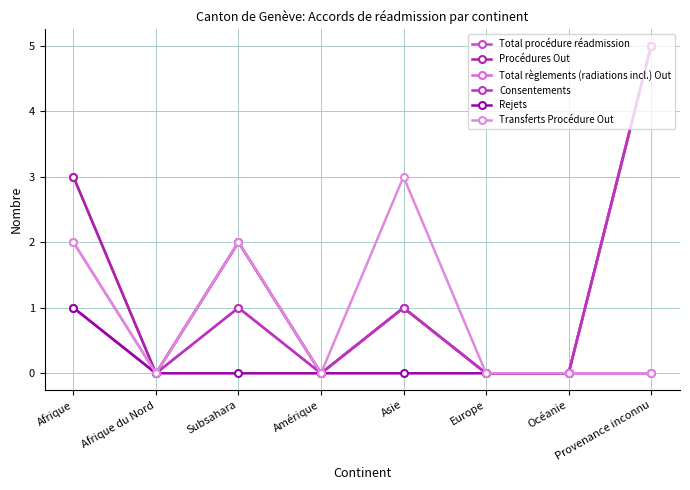

What position from the left is Afrique du Nord?

2